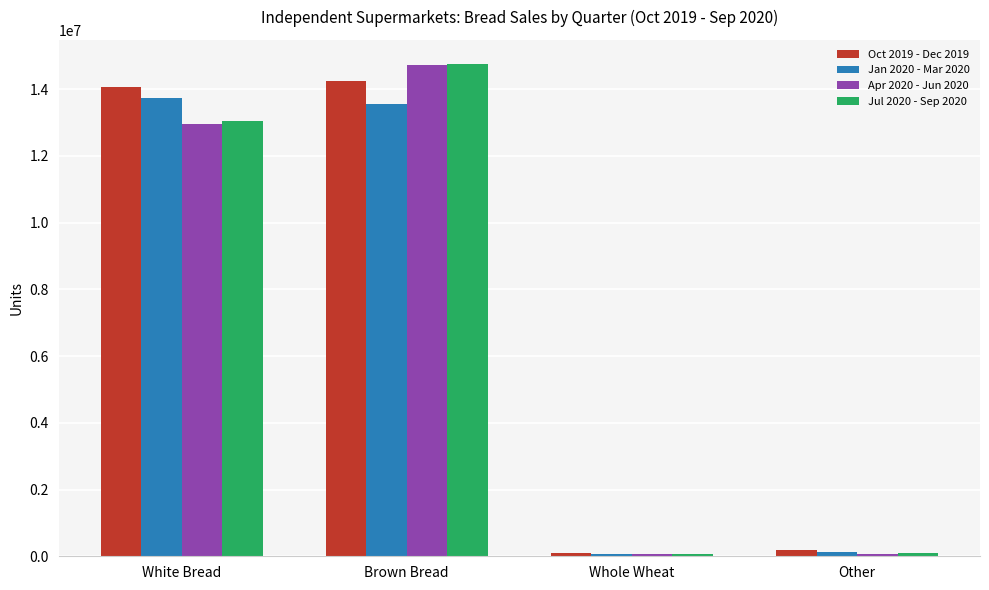

What are all the series names shown in the legend?

Oct 2019 - Dec 2019, Jan 2020 - Mar 2020, Apr 2020 - Jun 2020, Jul 2020 - Sep 2020